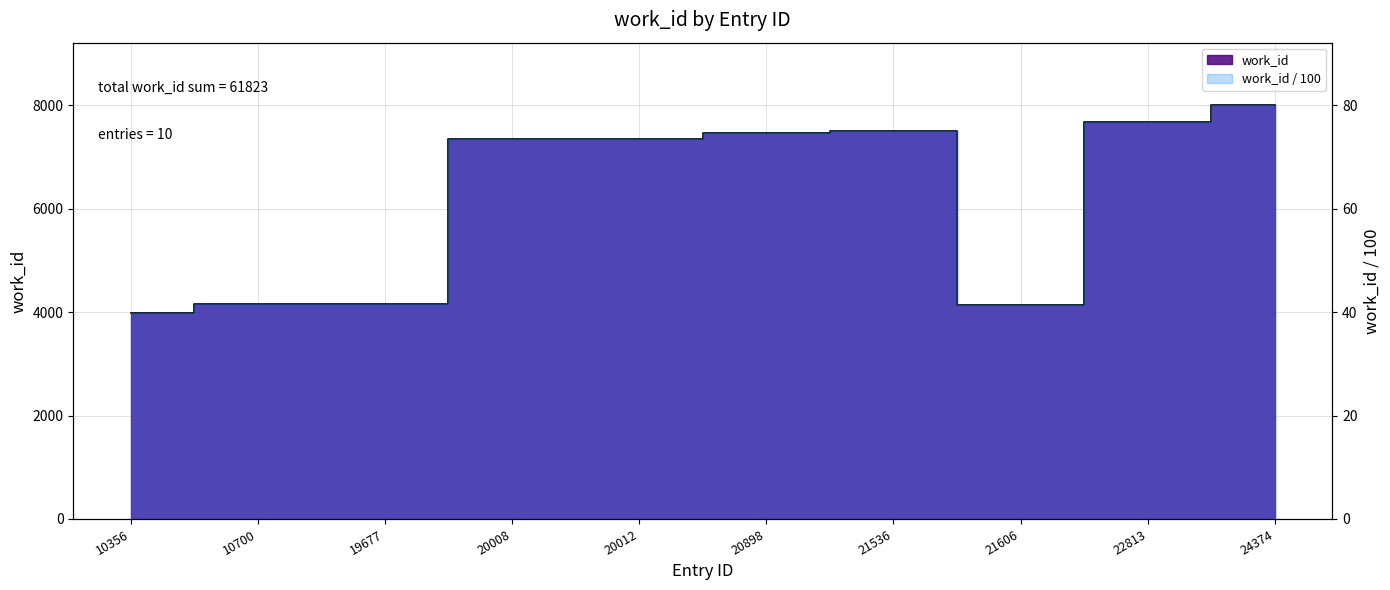

Which label corresponds to the smallest value in the chart?

10356